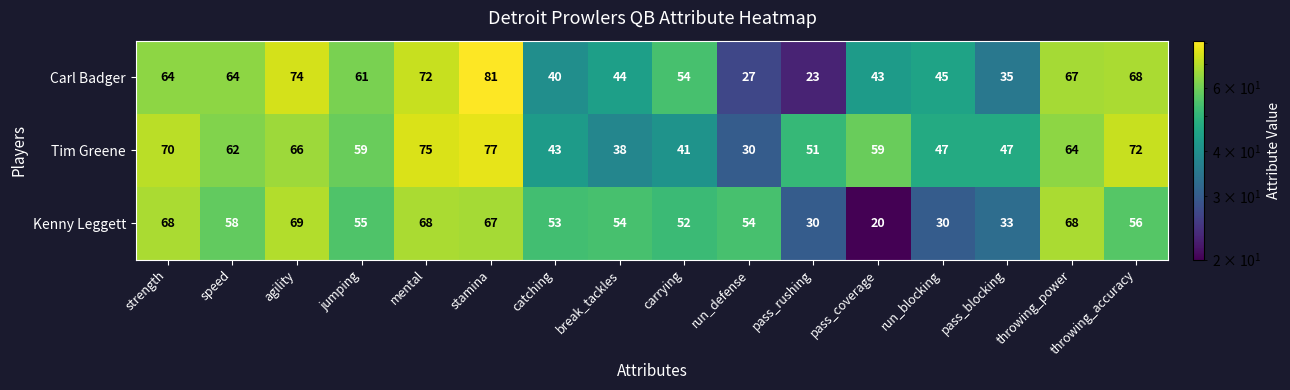

At which category is the sum across all series the highest?

stamina